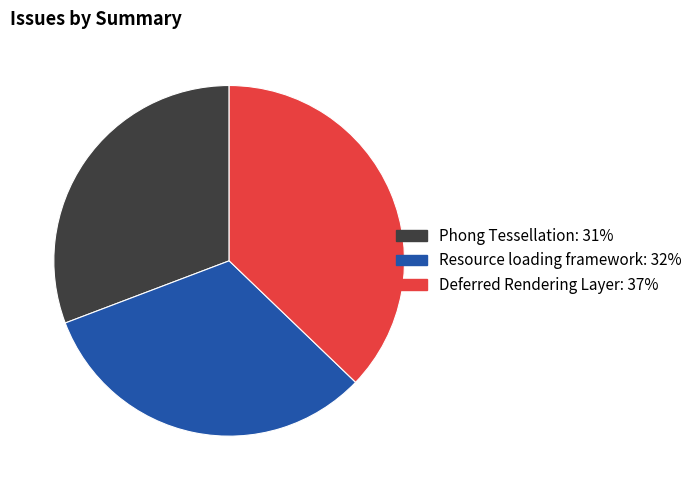

Count the number of slices in the pie.

3